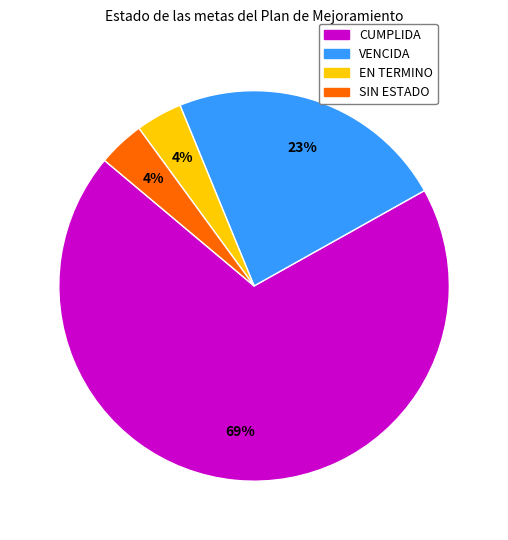

How many segments does this pie chart have?

4